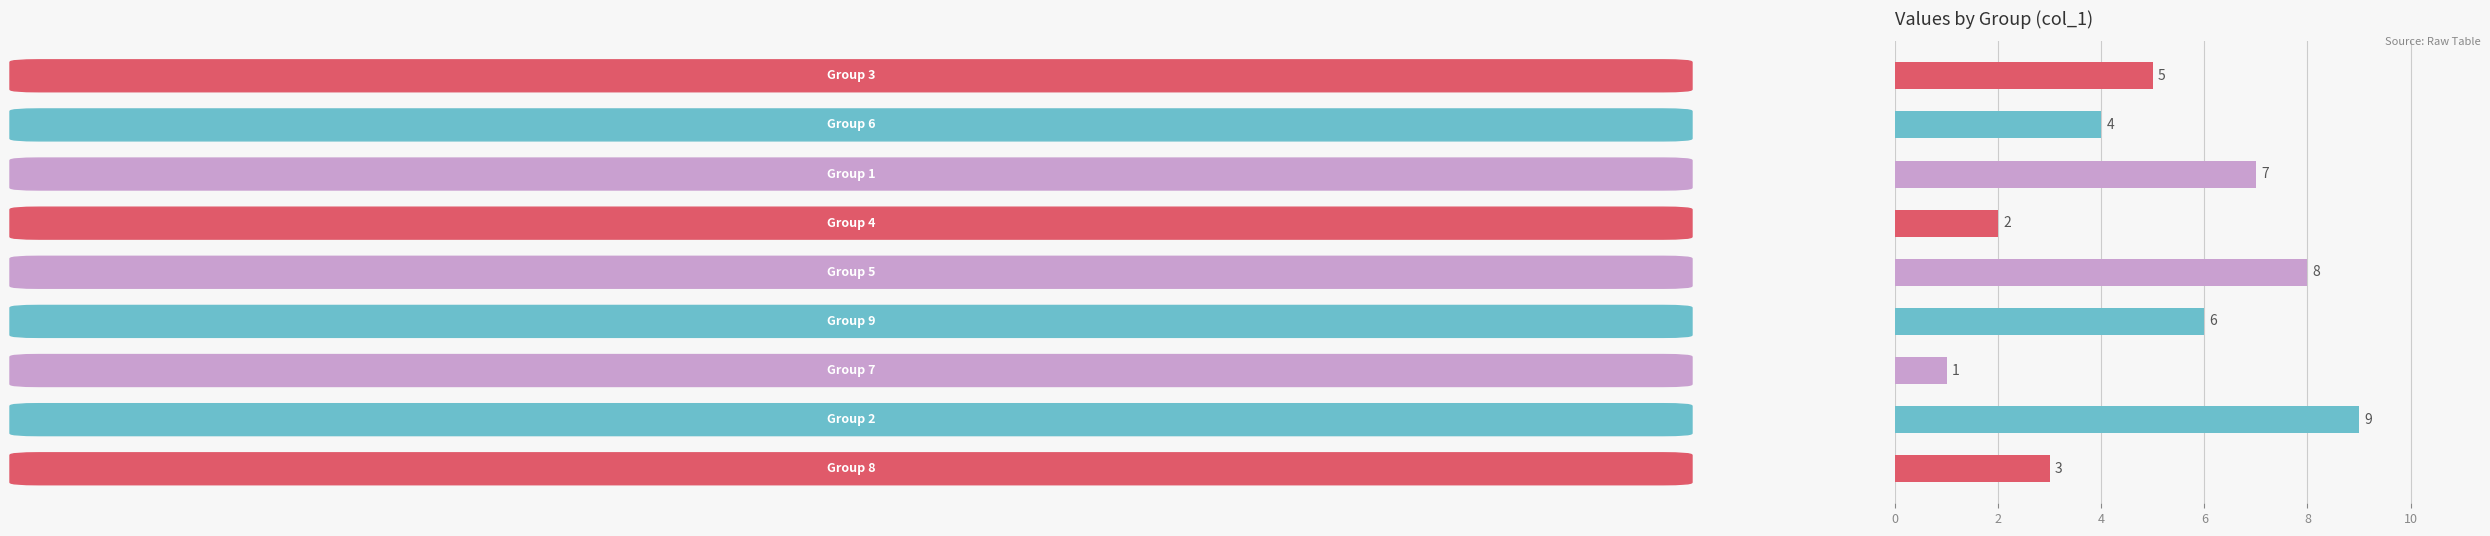

What is the difference between the second highest and second lowest values?

6